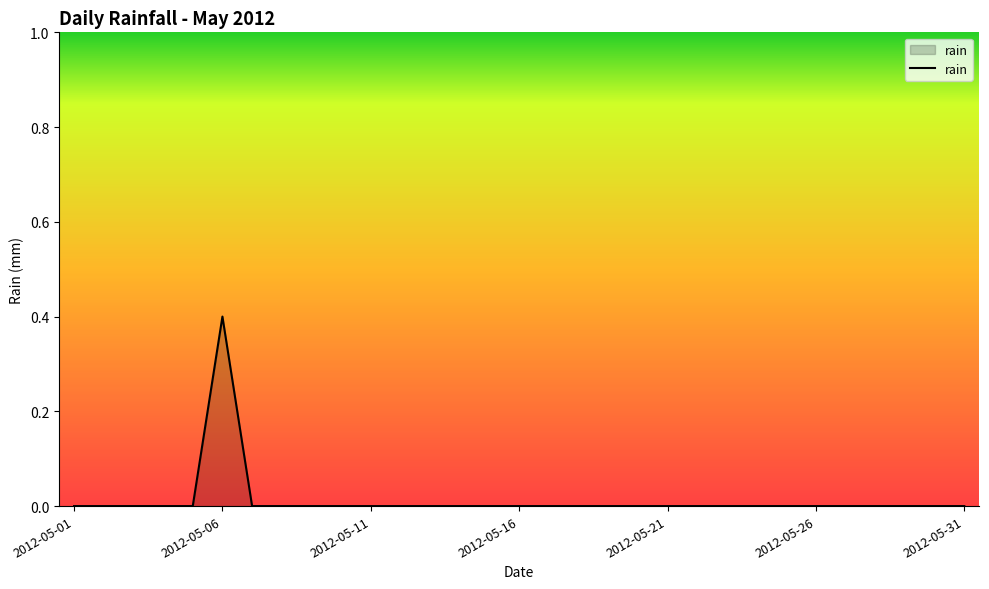

What is the maximum value shown in the chart?

0.4